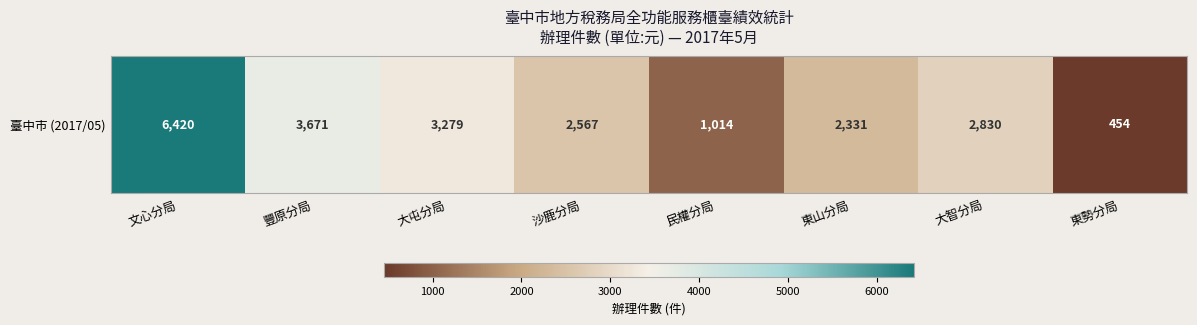

What is the difference between the maximum and second lowest values?

5406